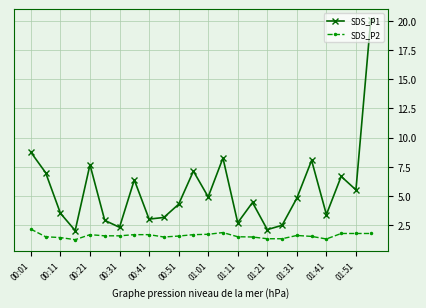

True or false: SDS_P2 and SDS_P1 intersect in this chart.

False